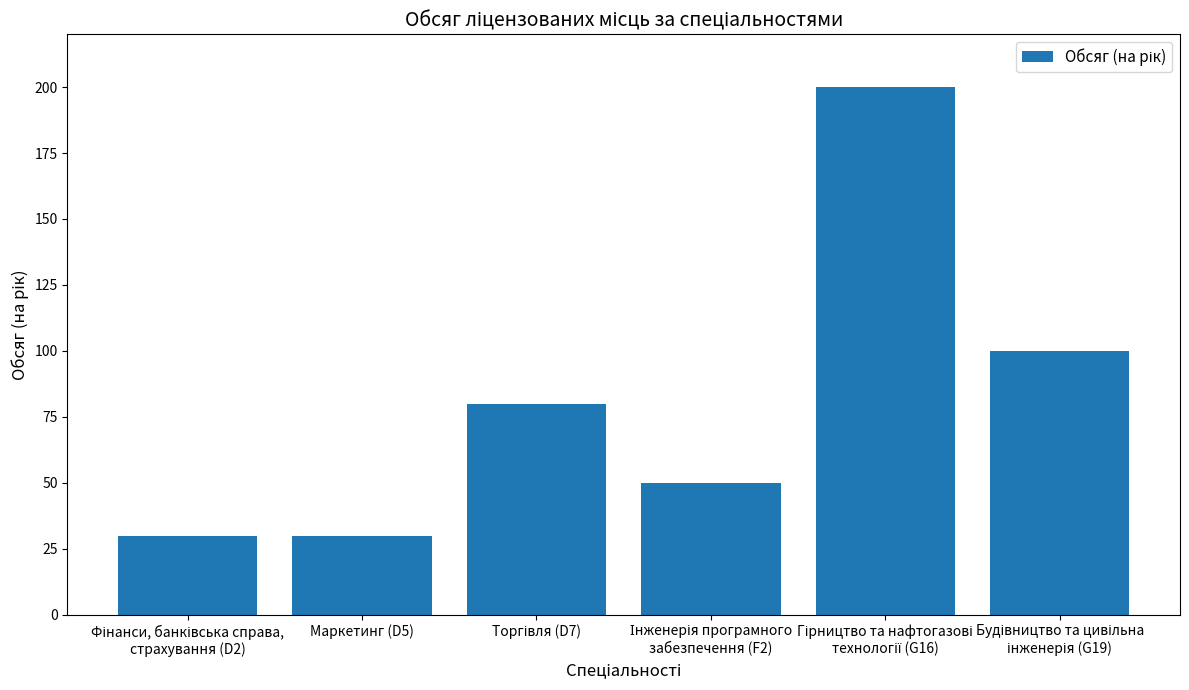

True or false: the data shows 30 at Маркетинг (D5).

True